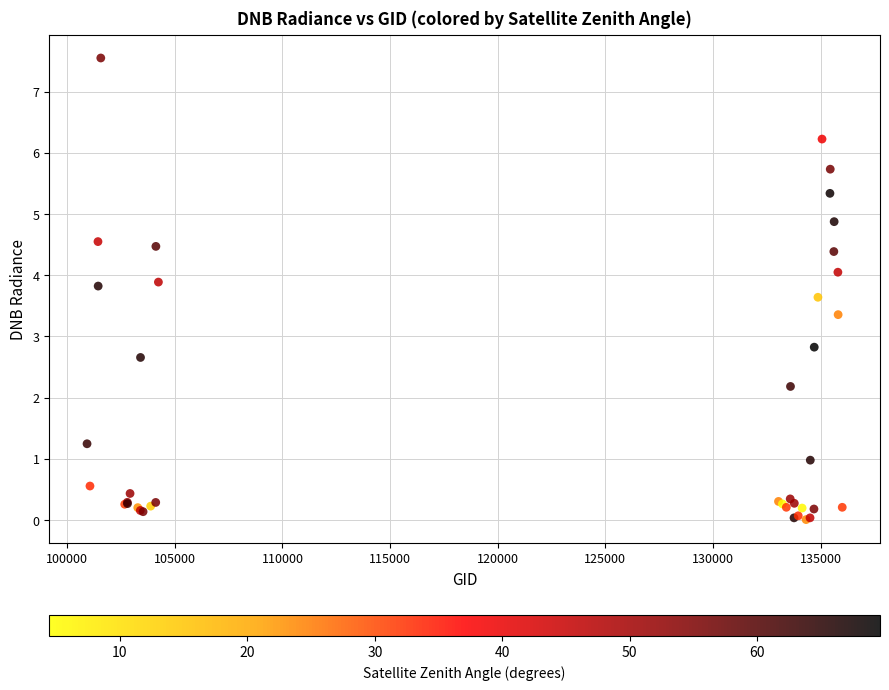

What Y value in the scatter plot is closest to 3?

2.8